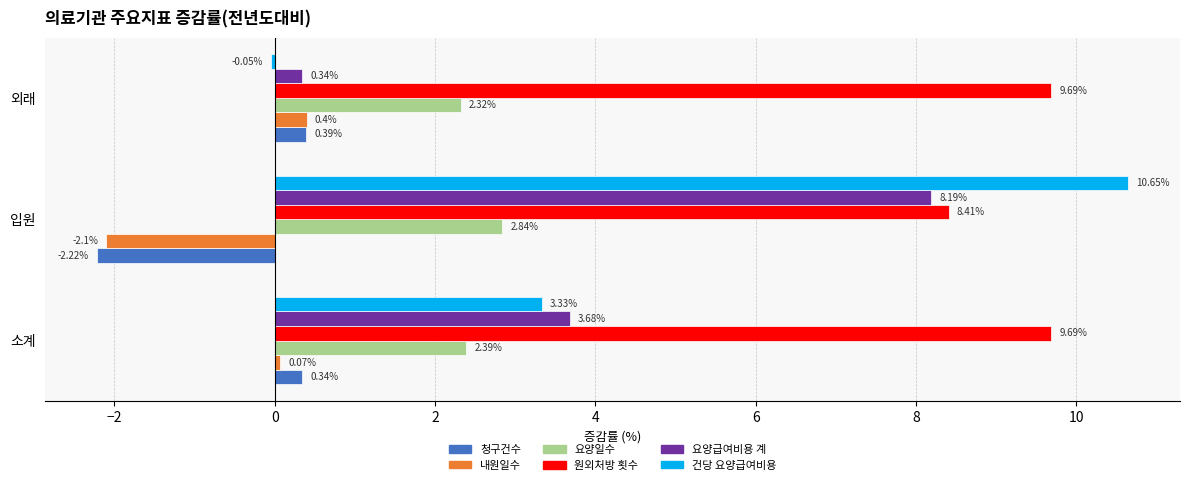

Which series changed the most between 소계 and 외래?

건당 요양급여비용